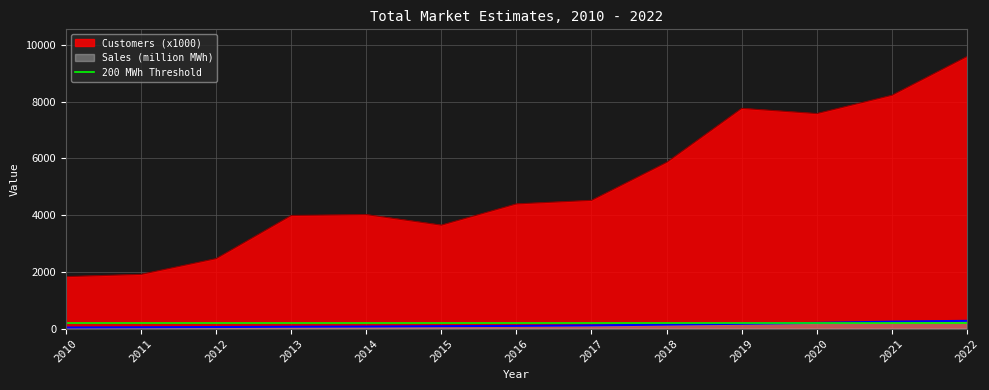

What is the difference between the maximum and second lowest values in the Sales (million MWh) series?

227.2